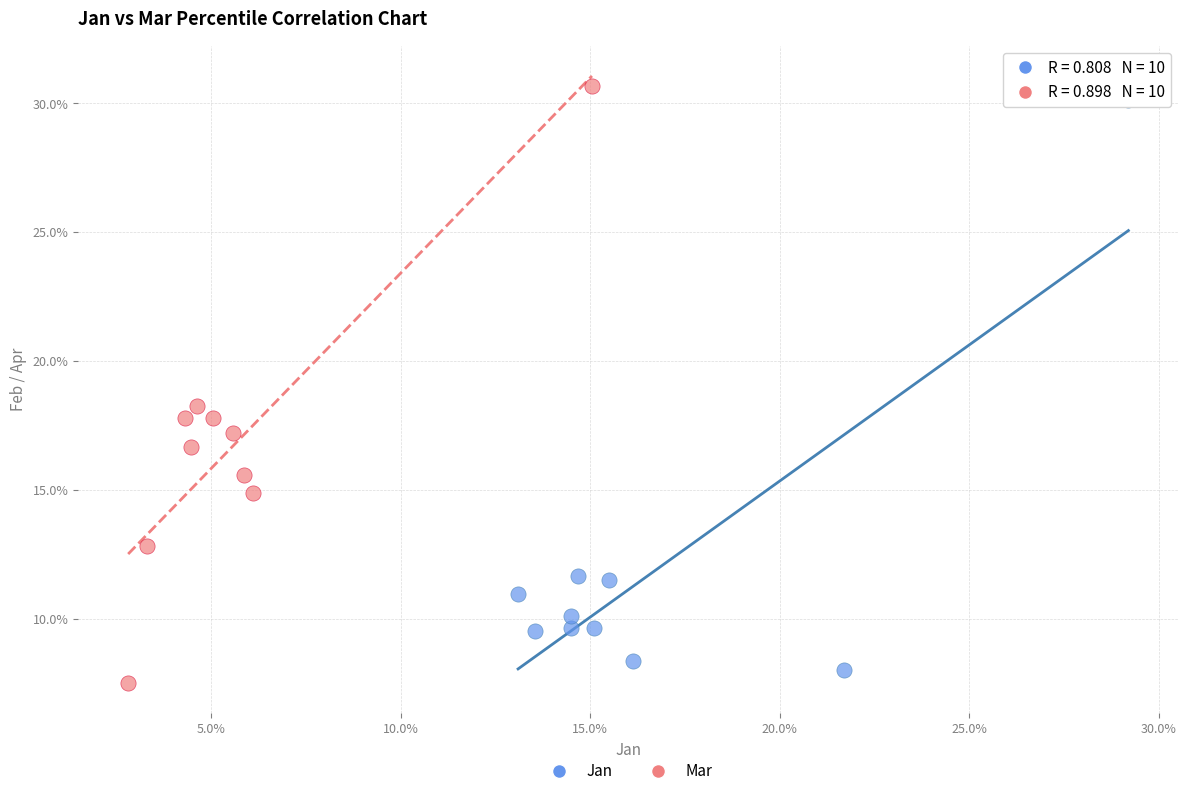

Which series has the largest Y range (max minus min)?

Mar